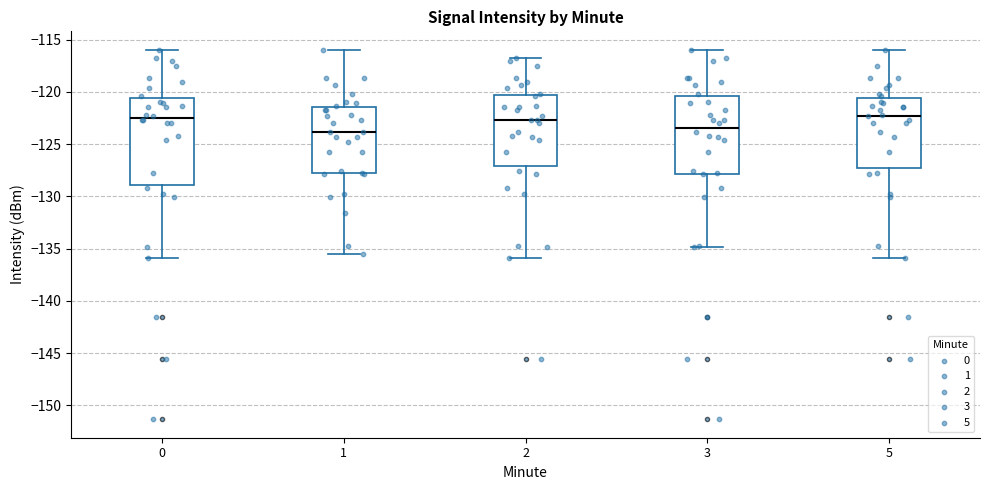

Which box is the tallest, from its lower edge to its upper edge?

0